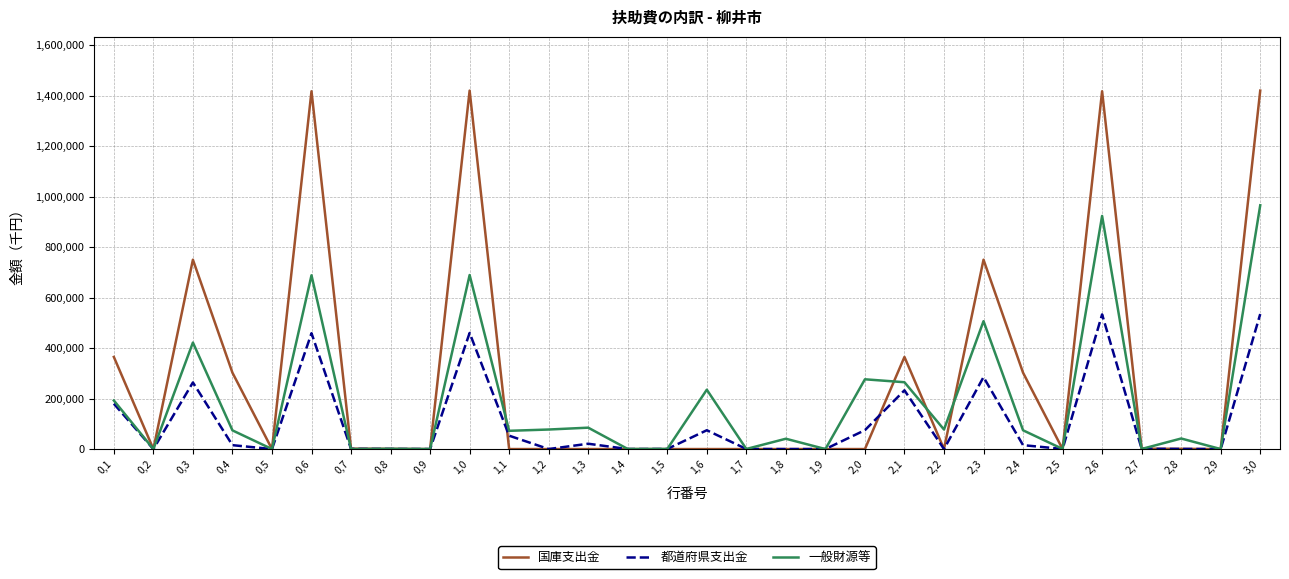

What is the difference between the 一般財源等 values at 2,5 and 1,1?

71850